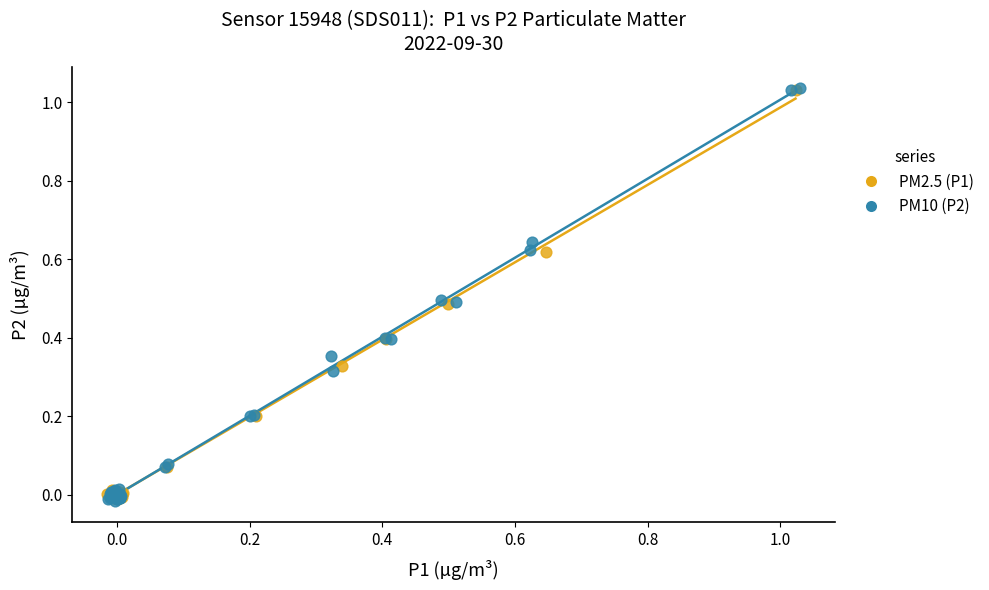

What are all the series names shown in the legend?

PM2.5 (P1), PM10 (P2)